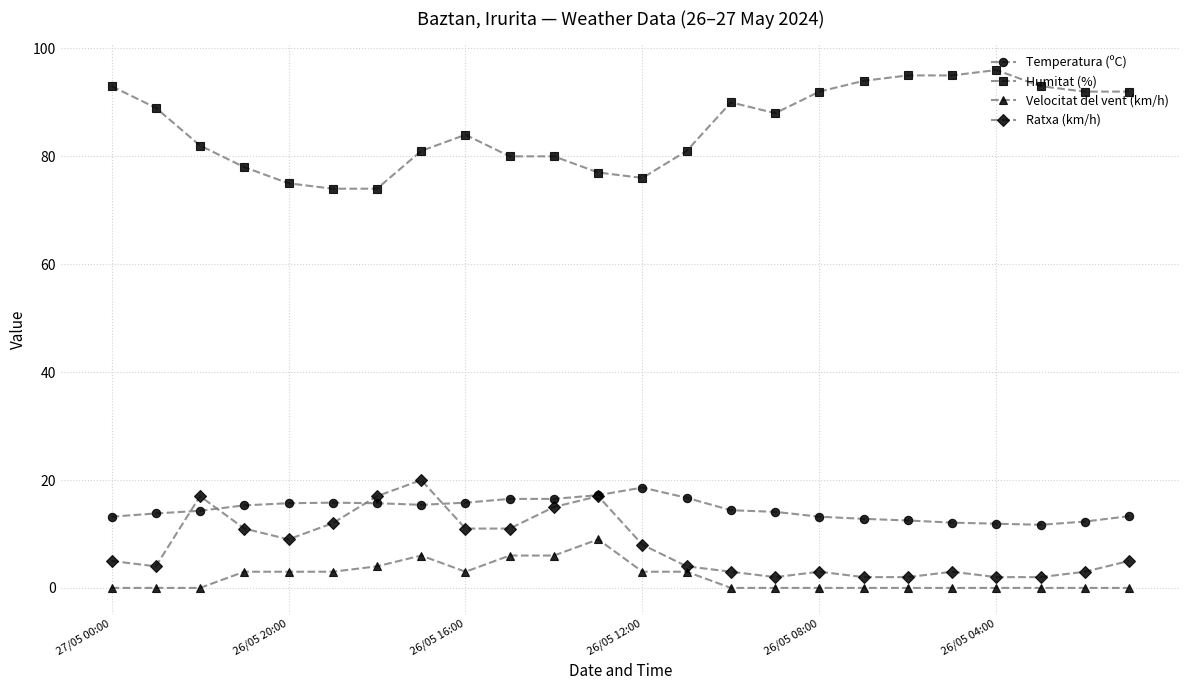

What is the average value of the Humitat (%) series?

85.5